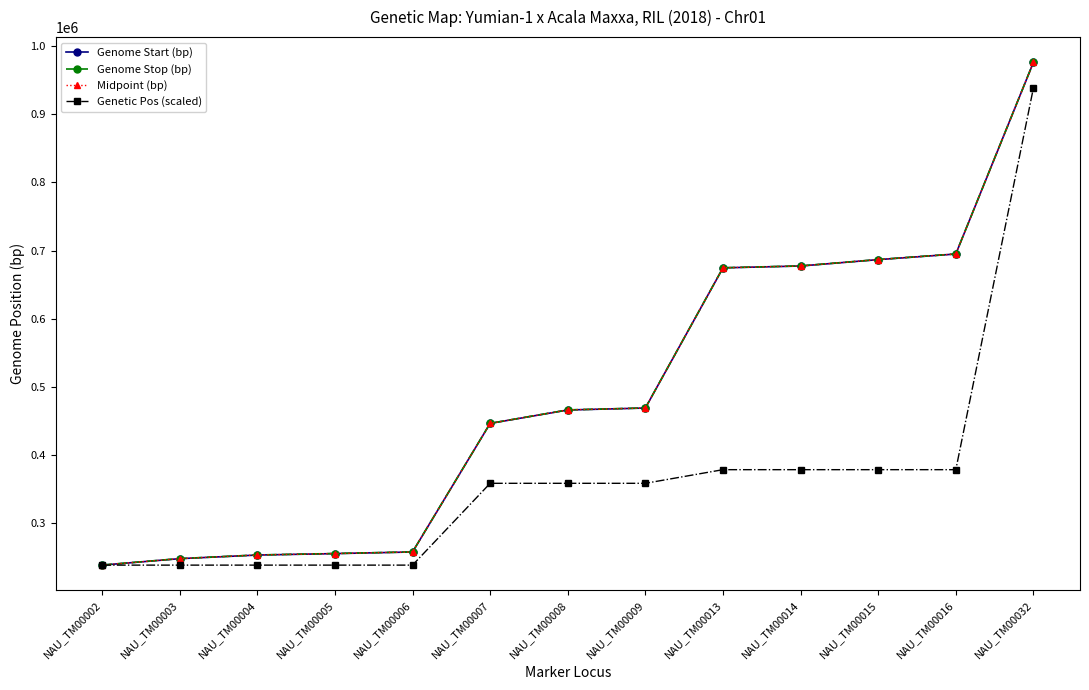

What is the value of the Genetic Pos (scaled) point at the 2nd from the left?

238673.0